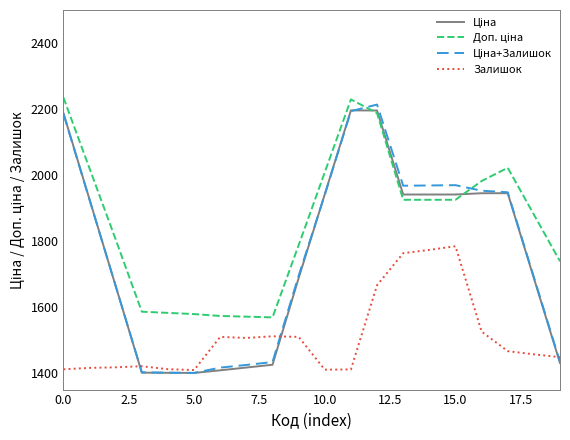

What is the minimum value shown in the chart?

1400.4